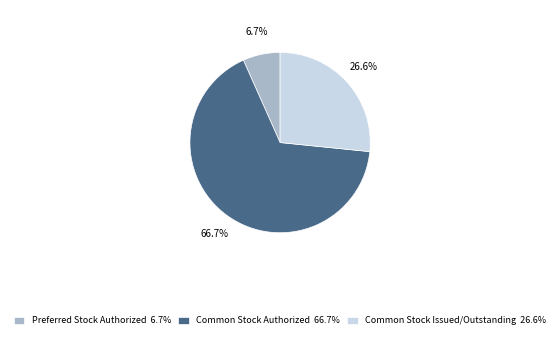

To the nearest percent, what is the combined percentage of Preferred Stock Authorized and Common Stock Issued/Outstanding?

33%